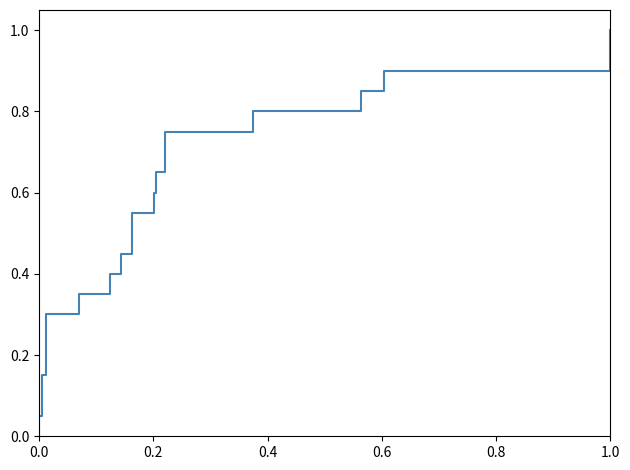

What is the greatest value displayed?

1.0